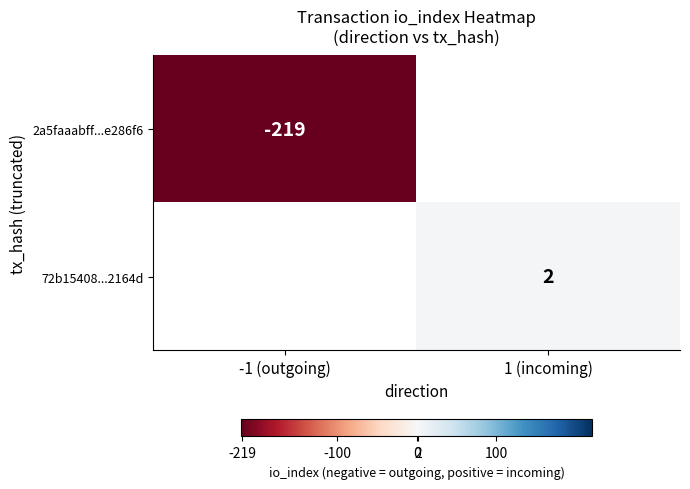

What is the maximum value shown in the chart?

2.0